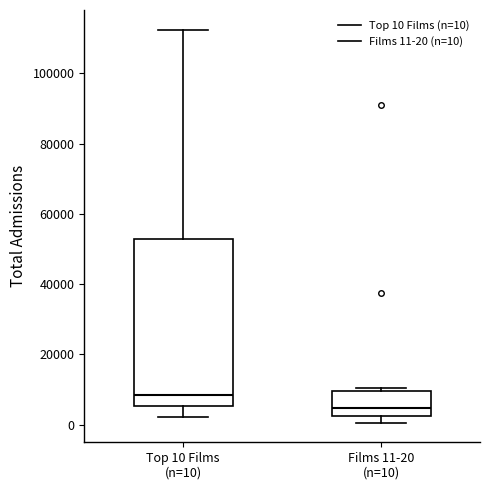

Reading left to right, transcribe this box plot: for each box, give where its median line is, the range the box spans, and where its two whiskers end, as read against the y-axis. The values are not printed on the chart, so give them approximately, as read against the axis.

Top 10 Films (n=10): median 8000, box 6000 to 52000, whiskers 2000 to 112000
Films 11-20 (n=10): median 4000, box 2000 to 10000, whiskers 0 to 10000 (just above the box's upper edge)